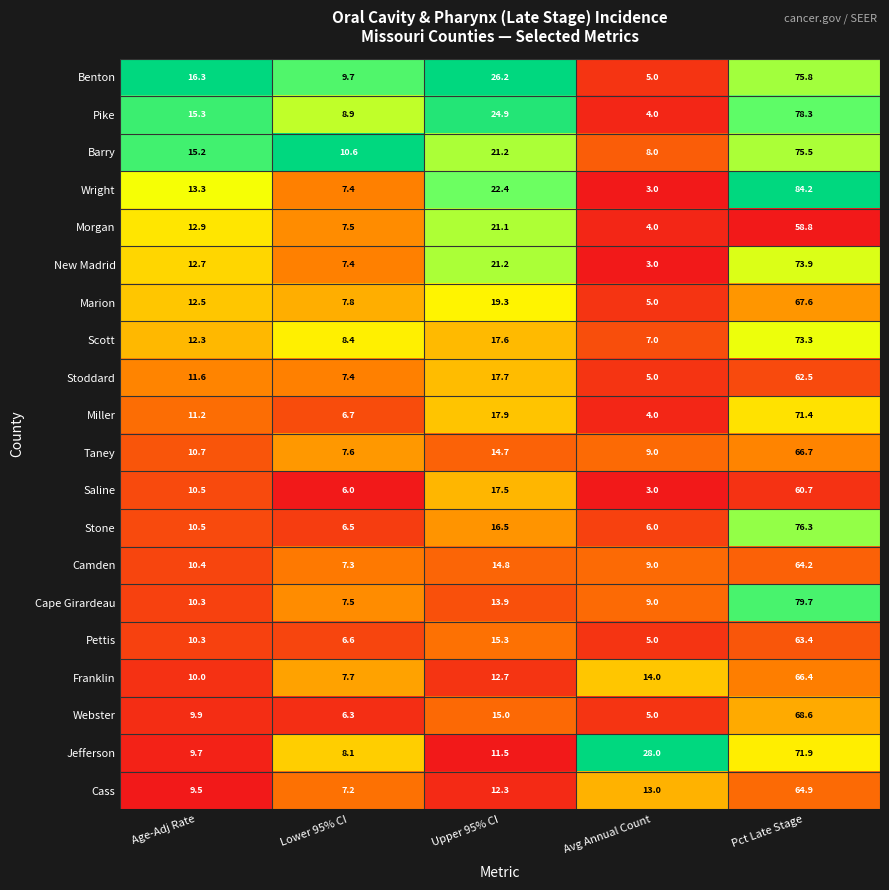

What is the difference between the highest and lowest values at Avg Annual Count?

25.0